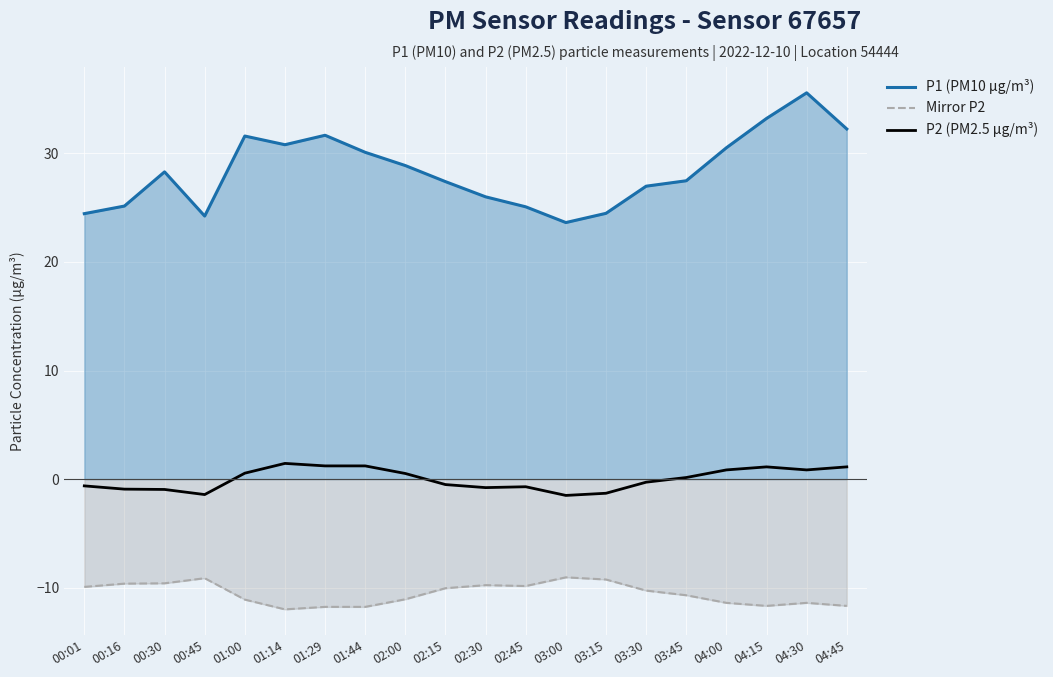

At which category is the sum across all series the highest?

04:30